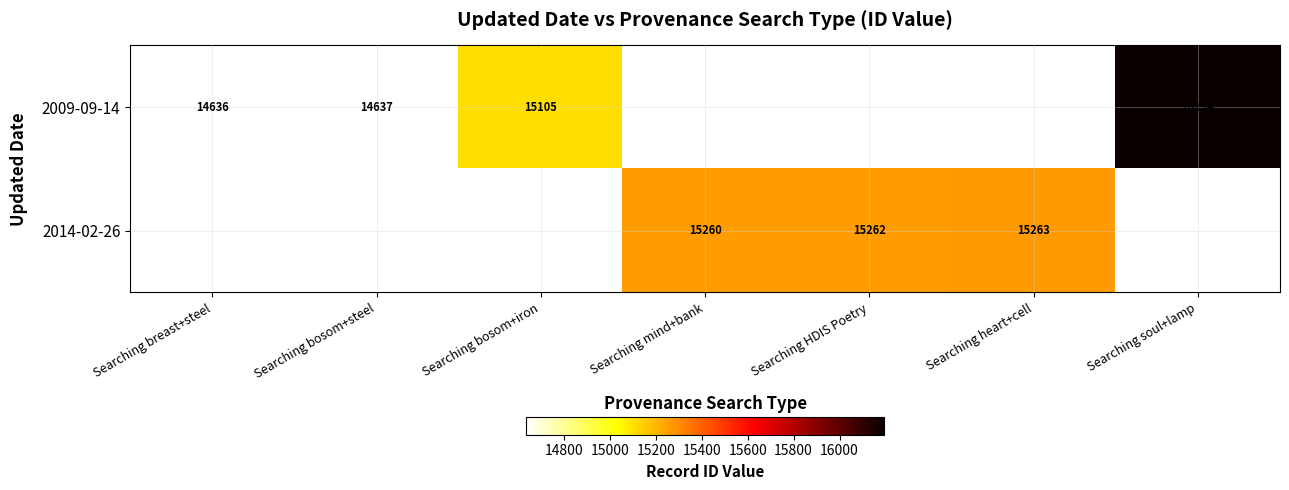

The 2014-02-26 series shows 22374 at Searching HDIS Poetry. True or false?

False